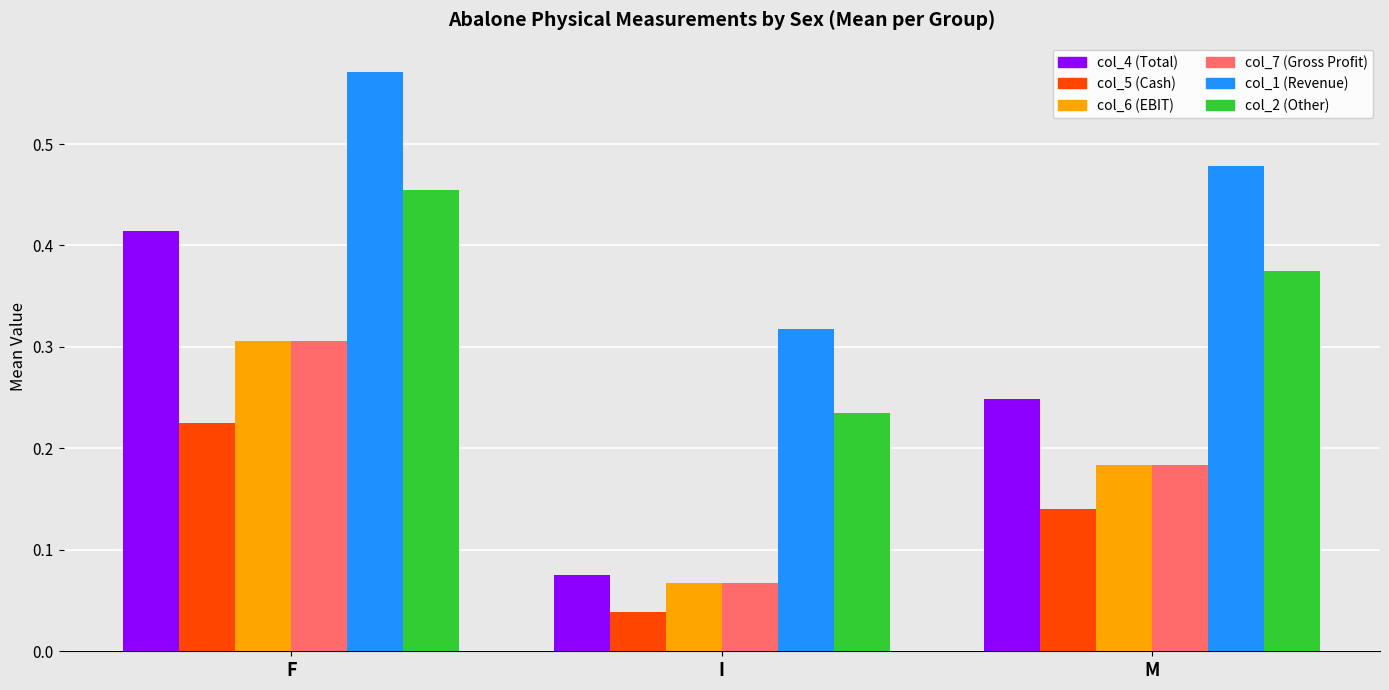

Count the col_2 (Other) values in the range 0 to 1.

3